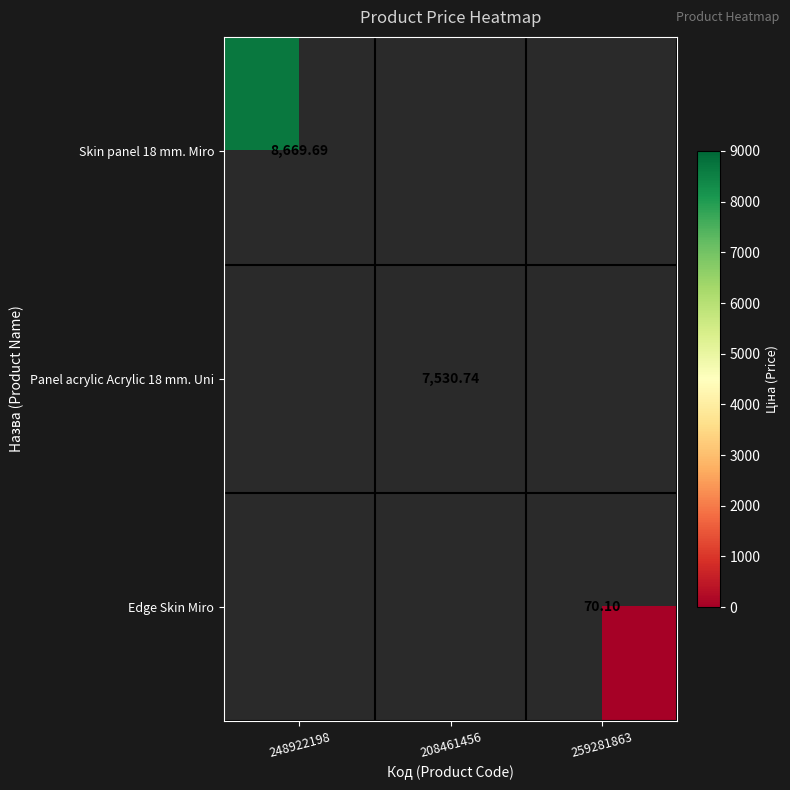

Which series has the widest spread of values?

Skin panel 18 mm. Miro